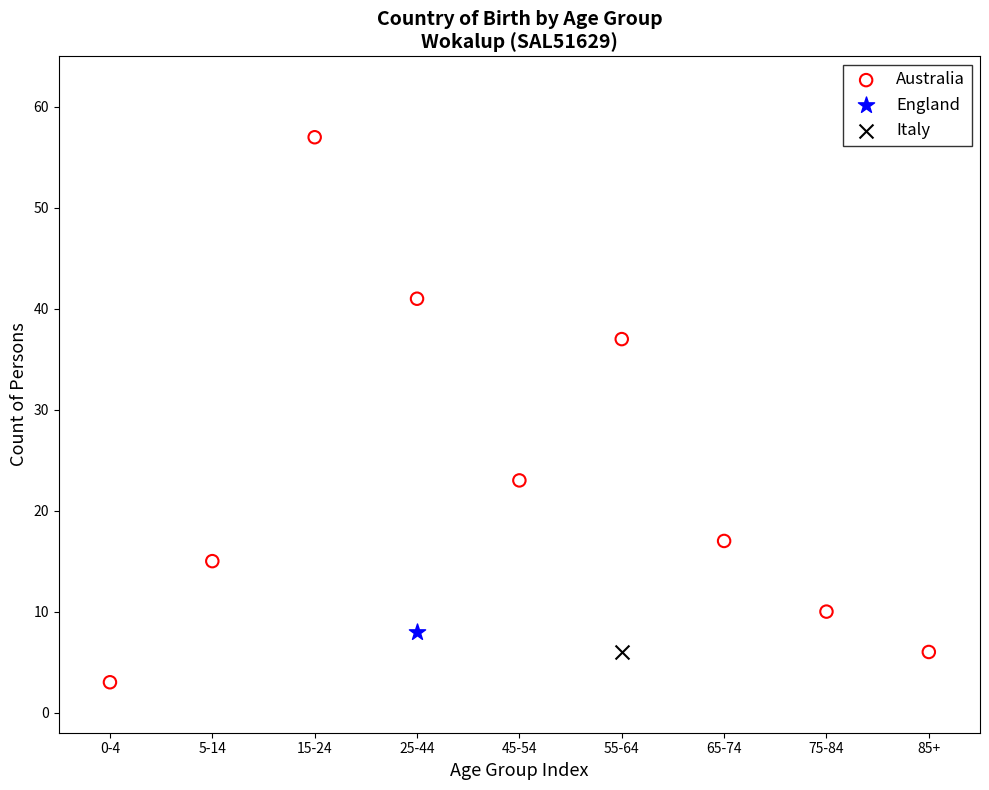

What are all the series names shown in the legend?

Australia, England, Italy